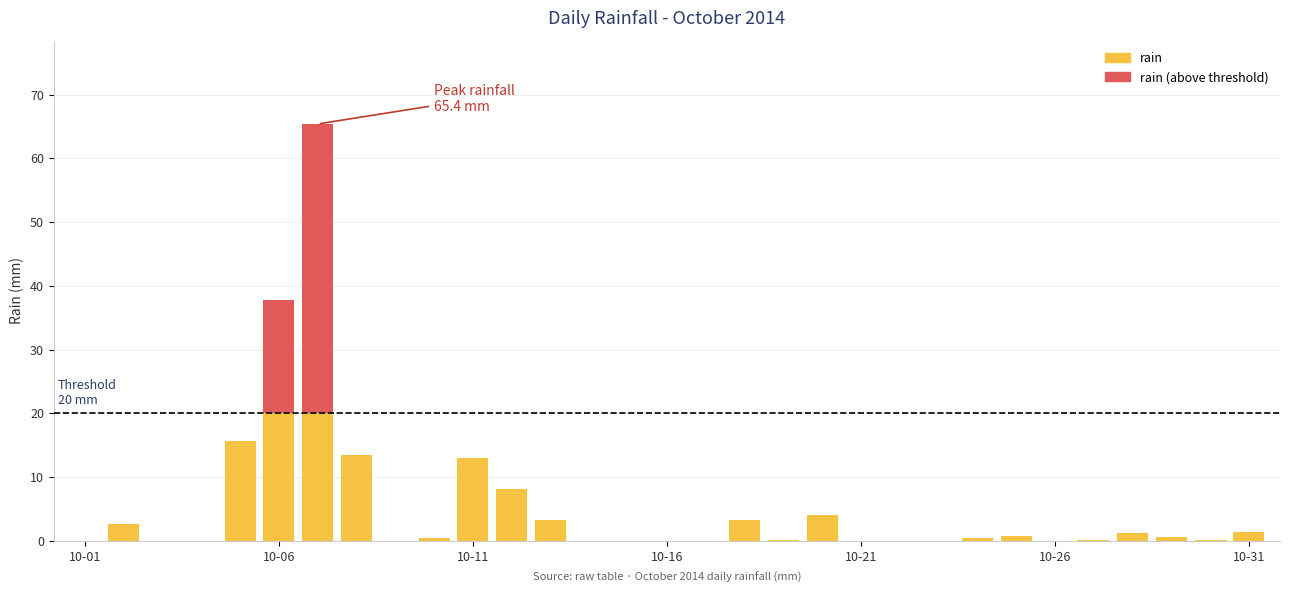

Does the chart contain stacked bars?

Yes